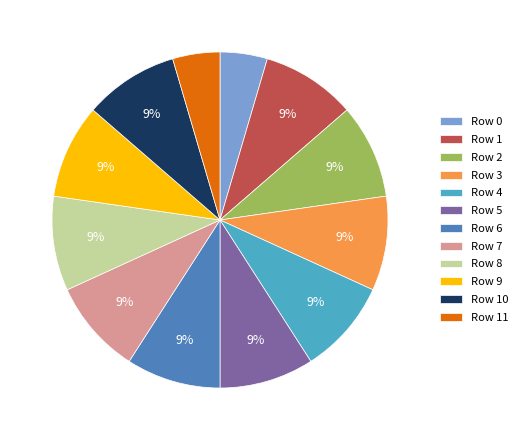

To the nearest percent, what is the average slice percentage?

8%